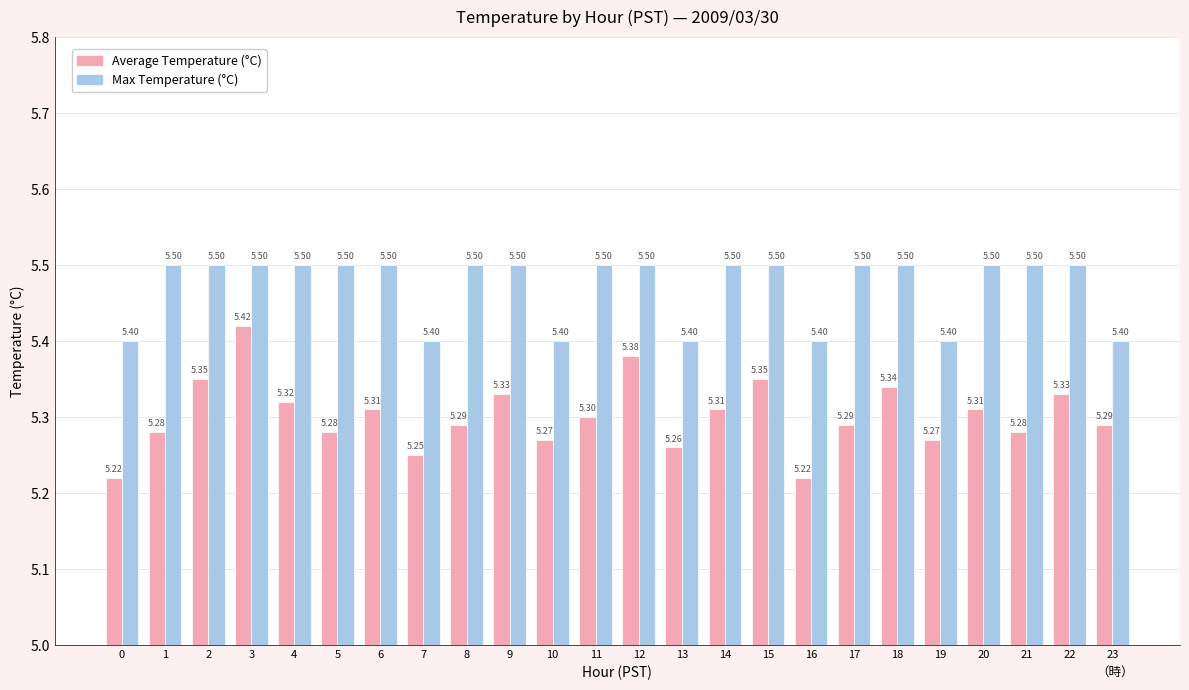

What is the value of the Max Temperature (°C) bar at the 11th from the left?

5.4